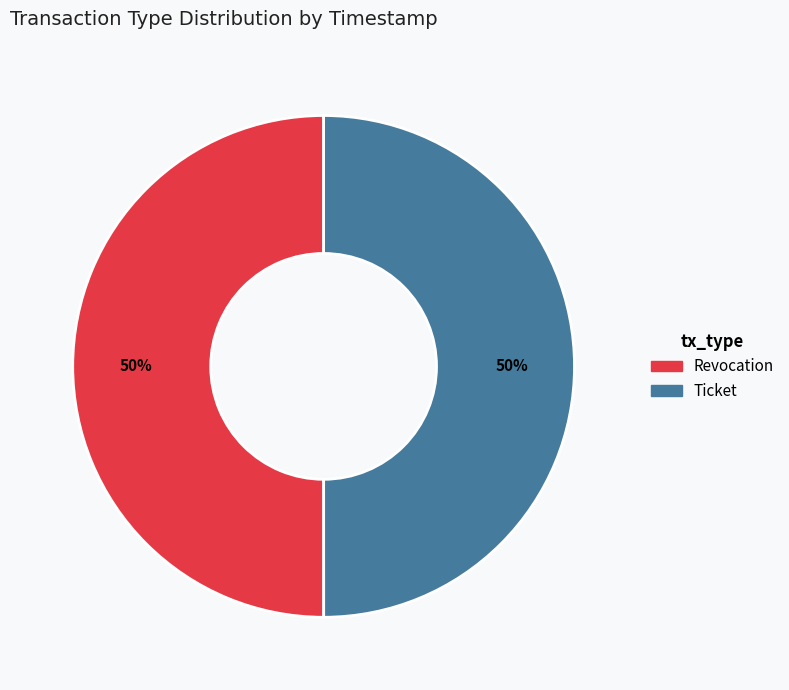

True or false: Ticket accounts for 40% of the total.

False